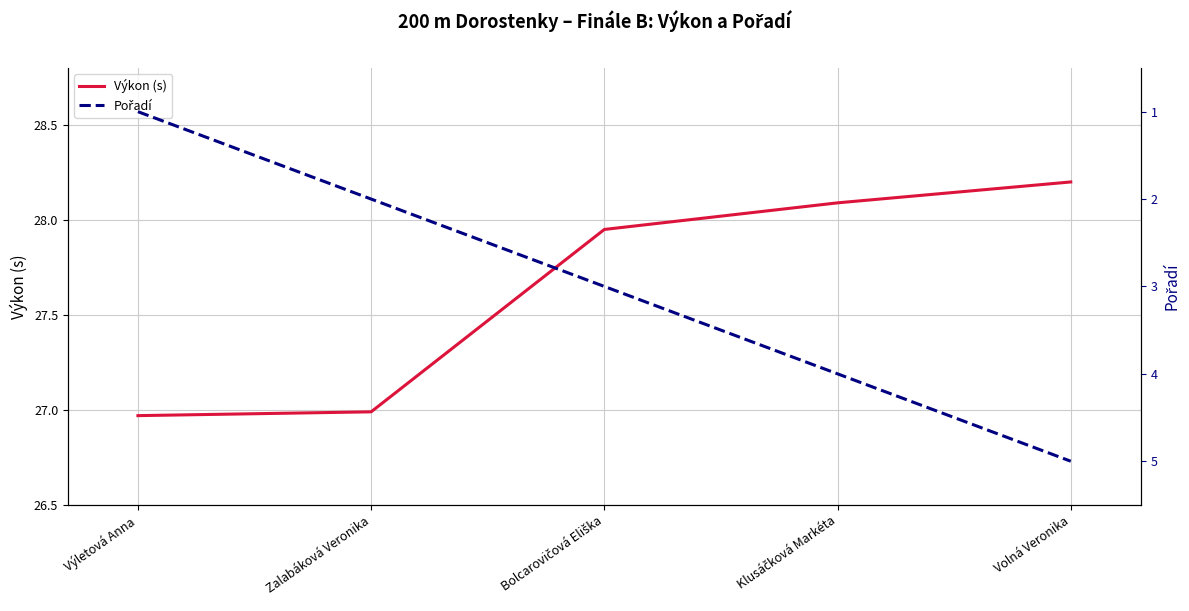

What is the label of the 5th point from the right?

Výletová Anna